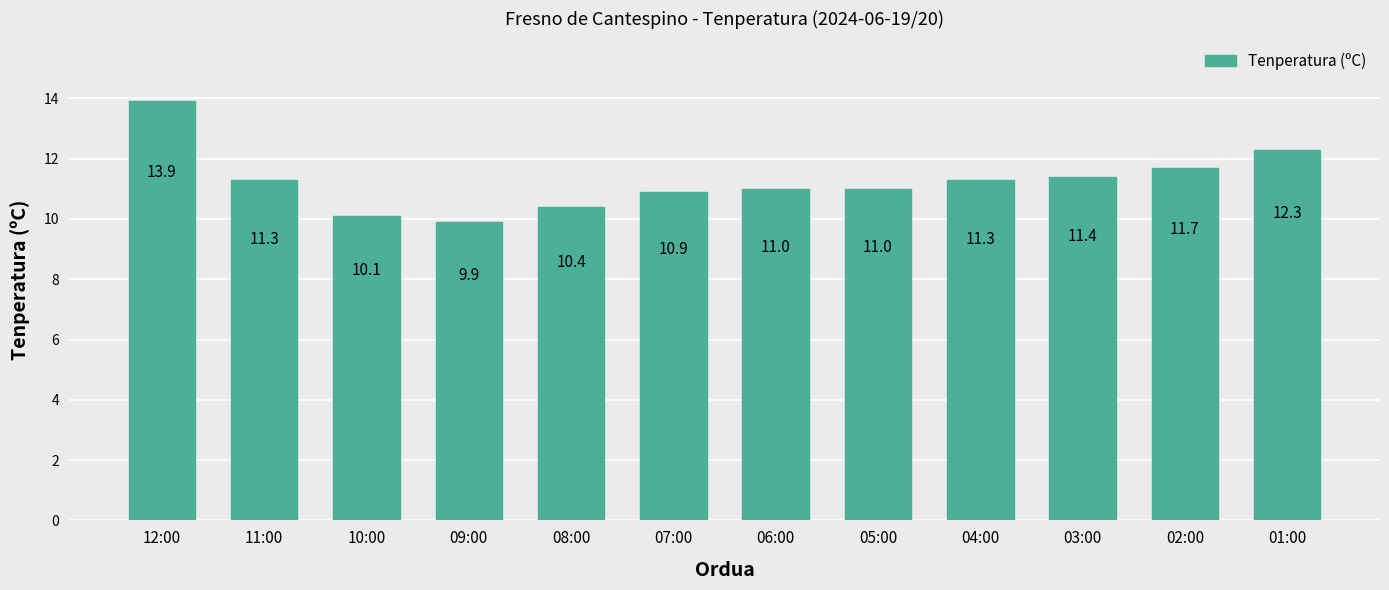

At which label does the data first exceed 11?

12:00